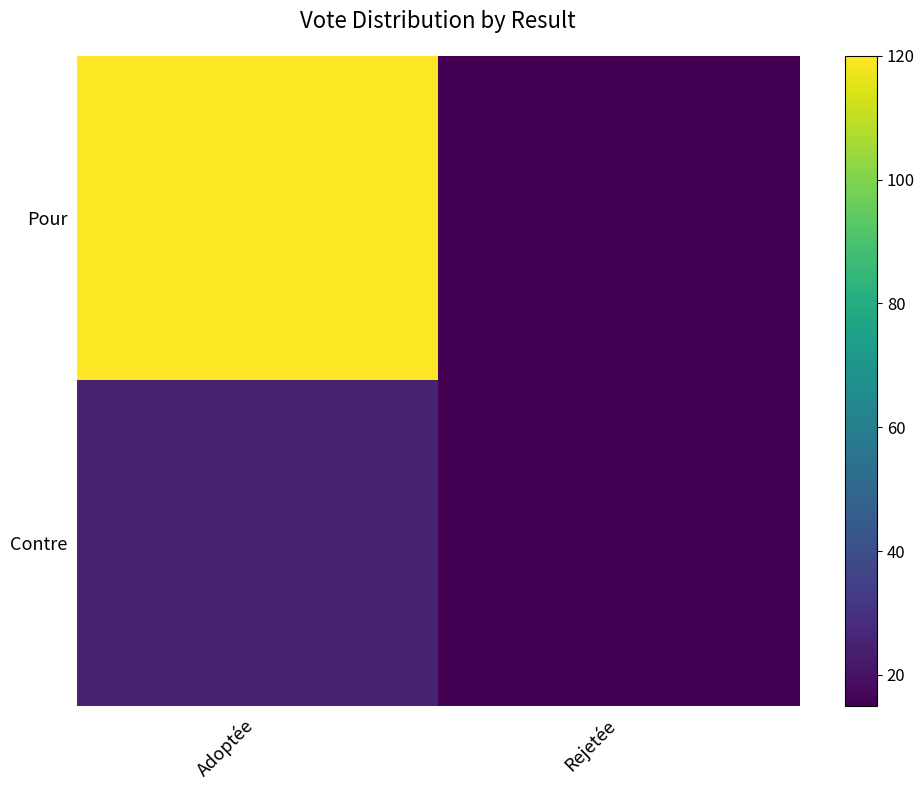

How many categories are shown in the chart?

2